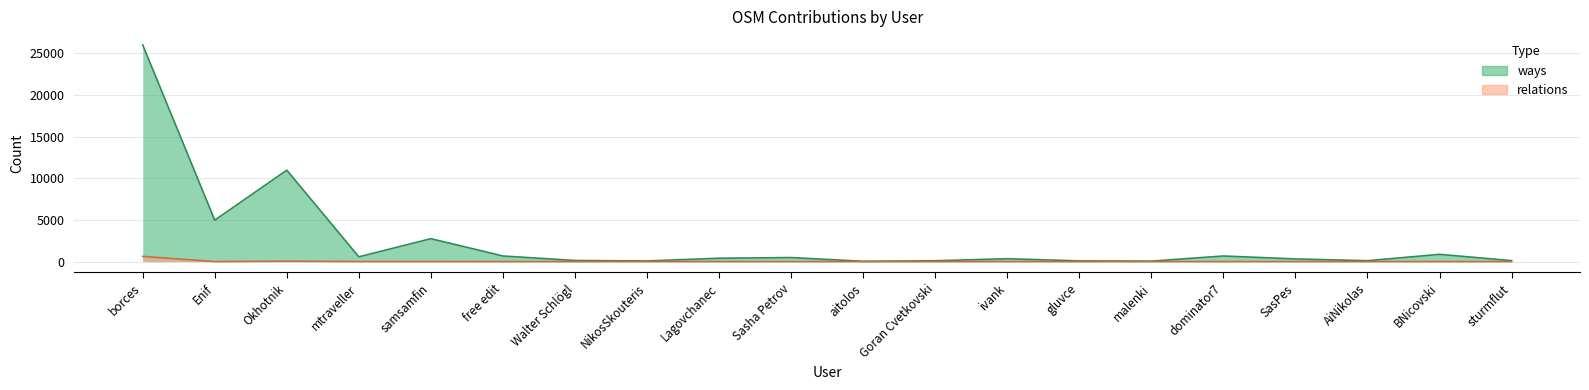

List the series in order of their overall mean, highest first.

ways, relations